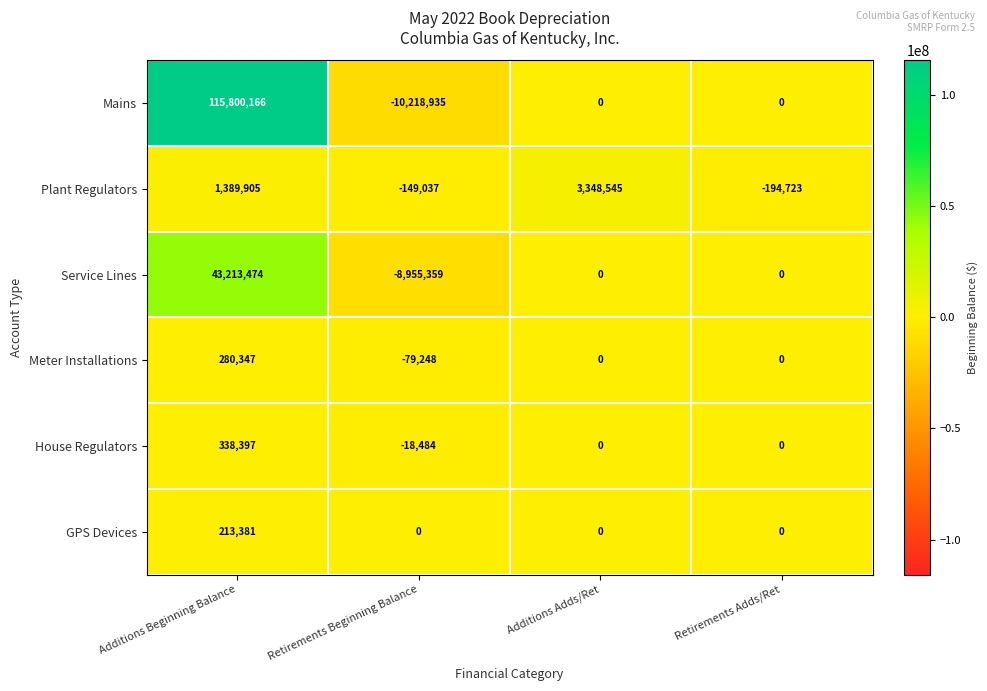

The value of GPS Devices at Retirements Adds/Ret is 0. True or false?

True